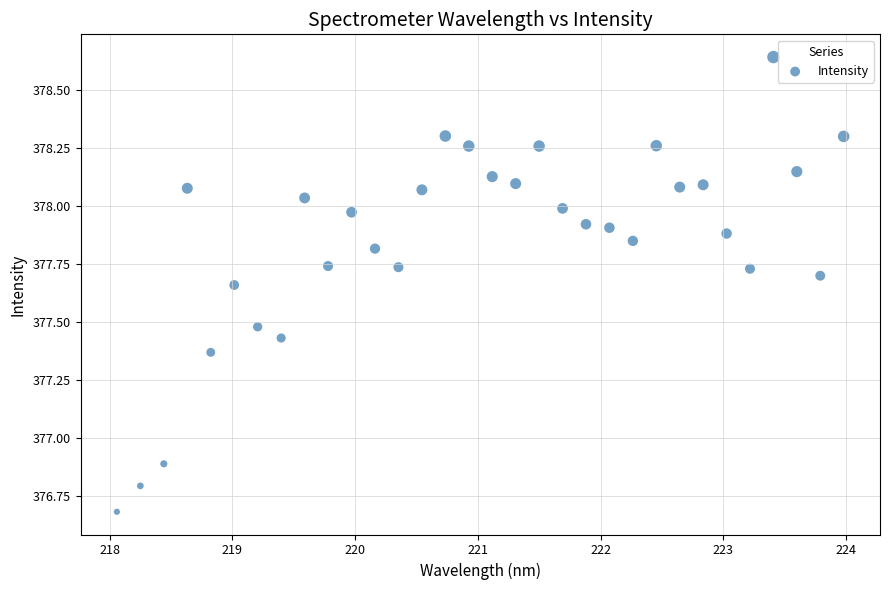

What is the range of Y values (max minus min)?

2.0